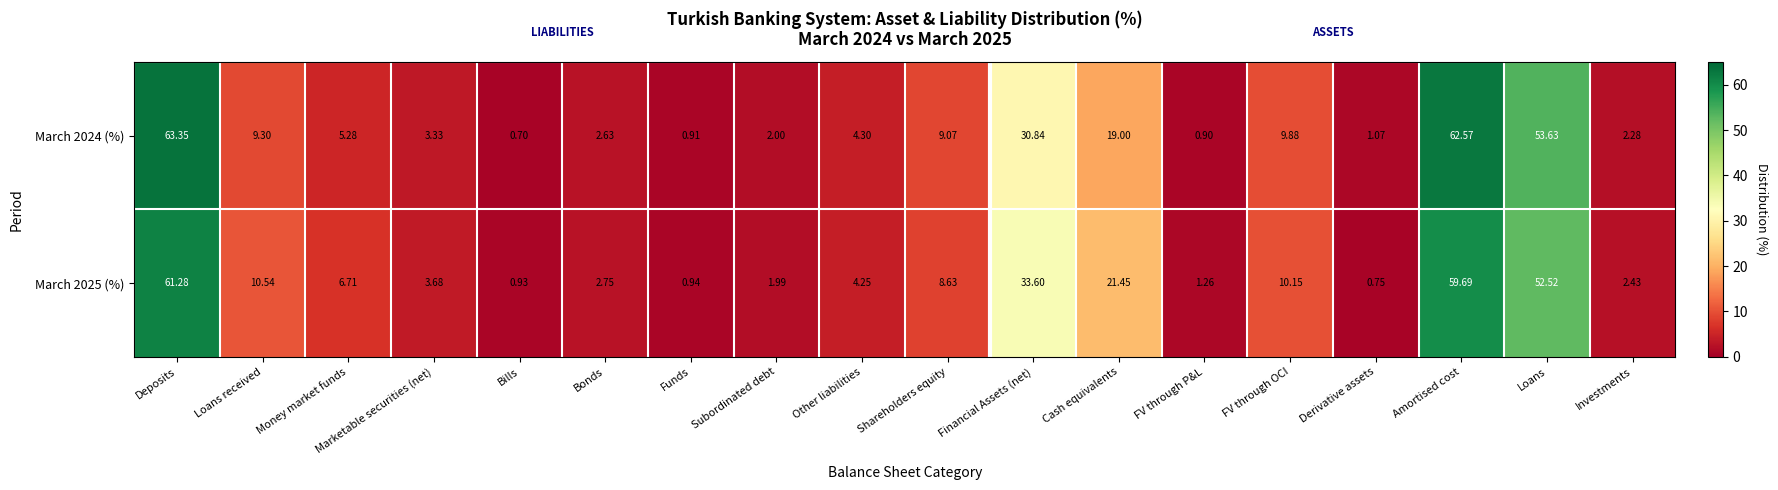

Count the number of data series in this chart.

2